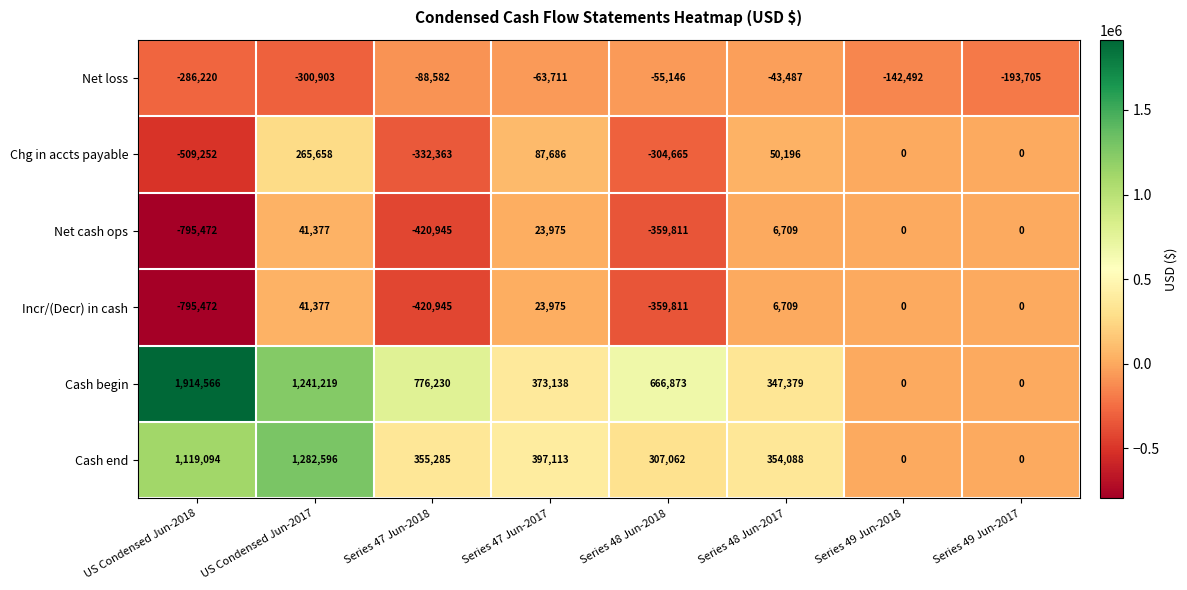

At which category does the chart reach its minimum across all series?

US Condensed Jun-2018